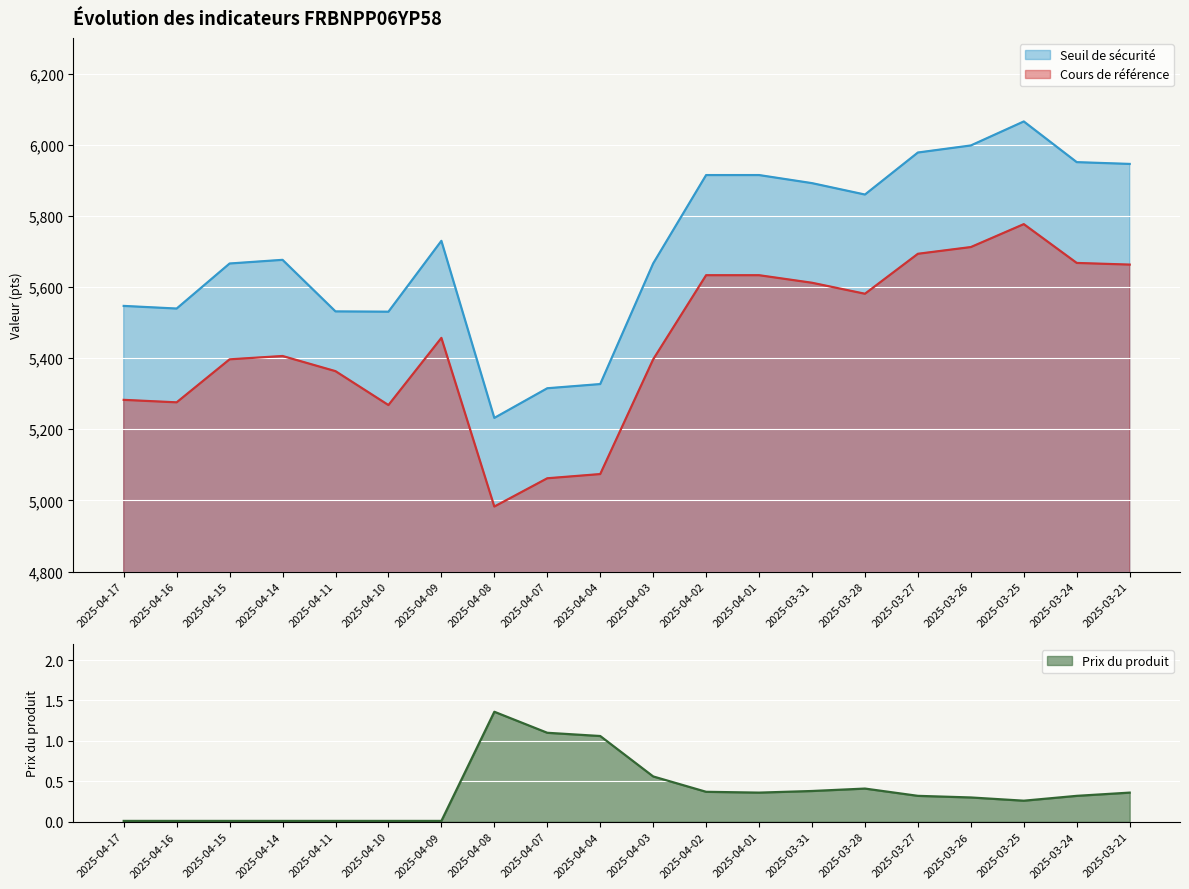

Where does the Seuil de sécurité series first go above 5729?

2025-04-09